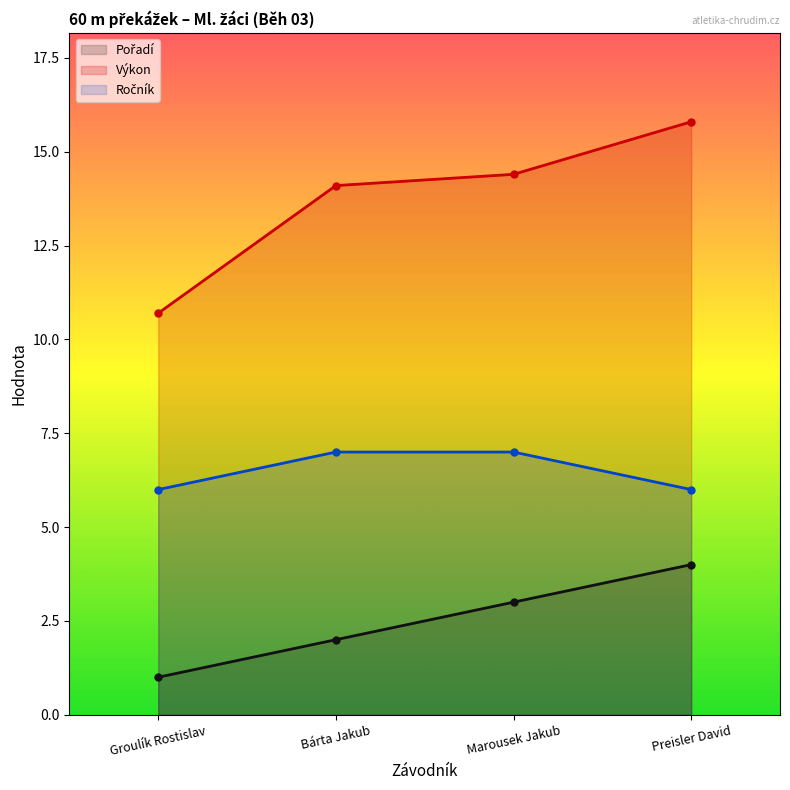

True or false: Výkon and Ročník cross at least once.

False